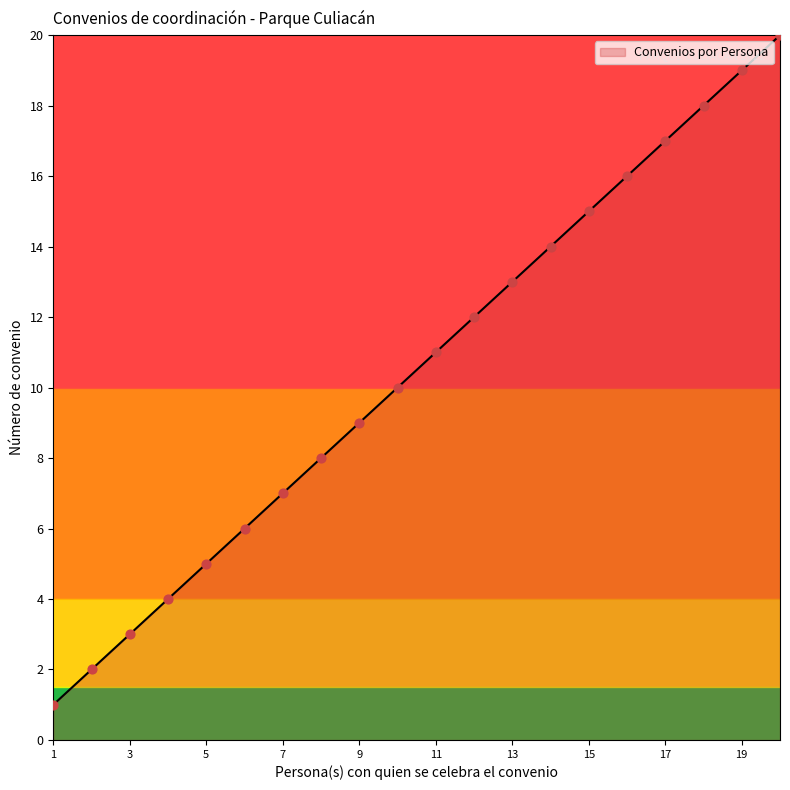

What is the difference between the maximum and minimum values?

19